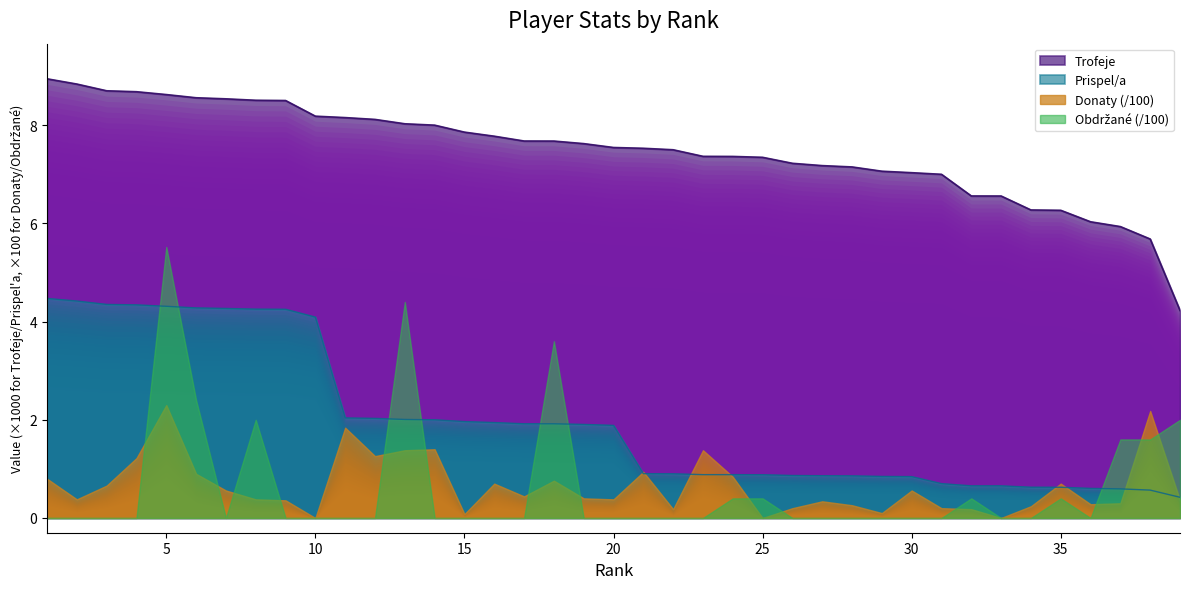

Which series has the widest spread of values?

Trofeje